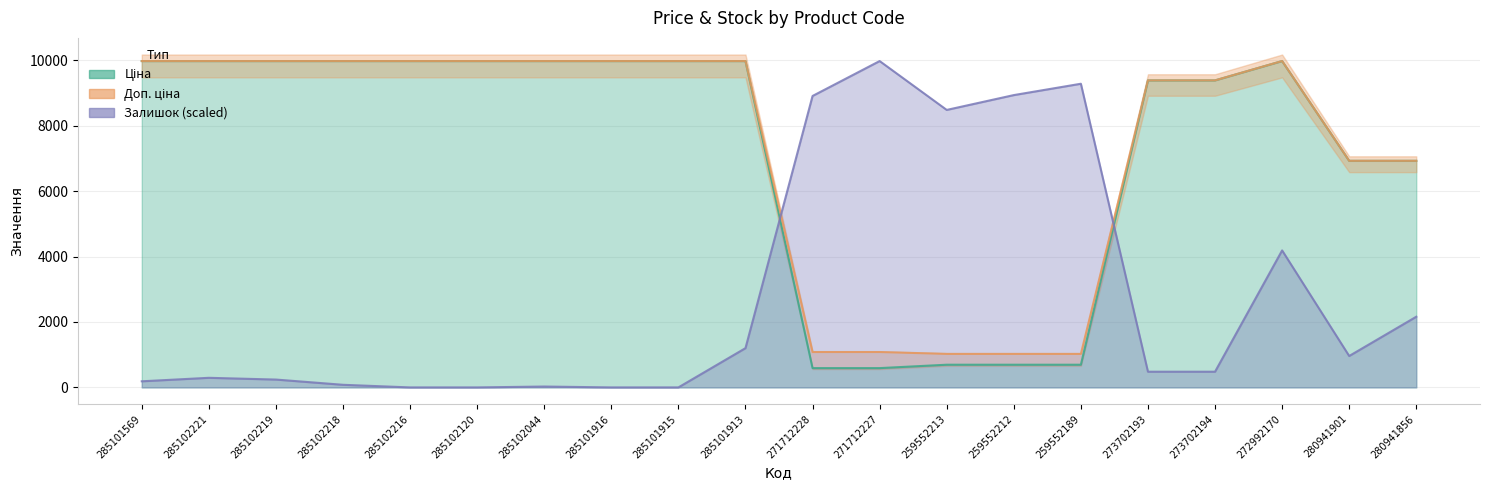

How many distinct data groups are displayed?

3